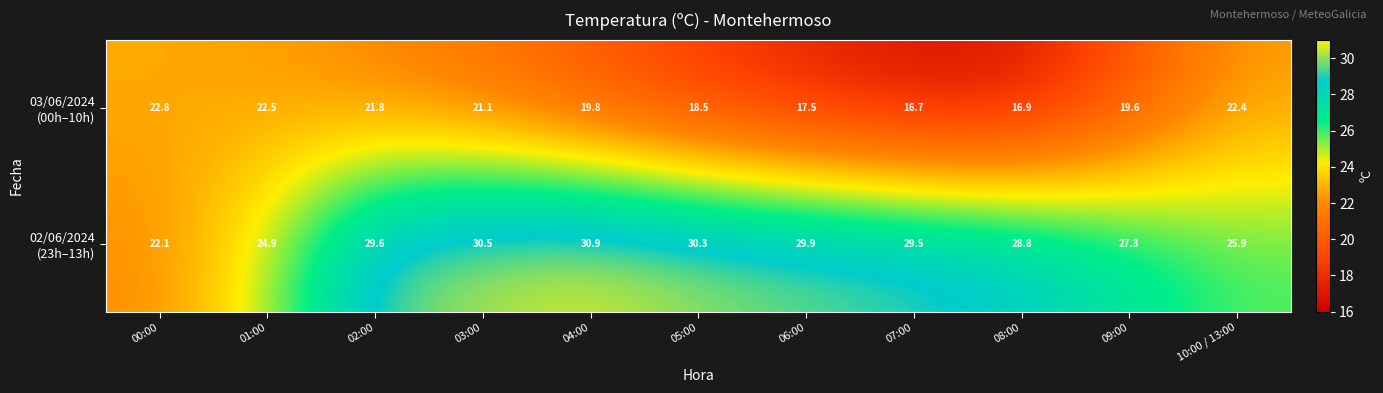

What is the smallest value displayed?

16.7